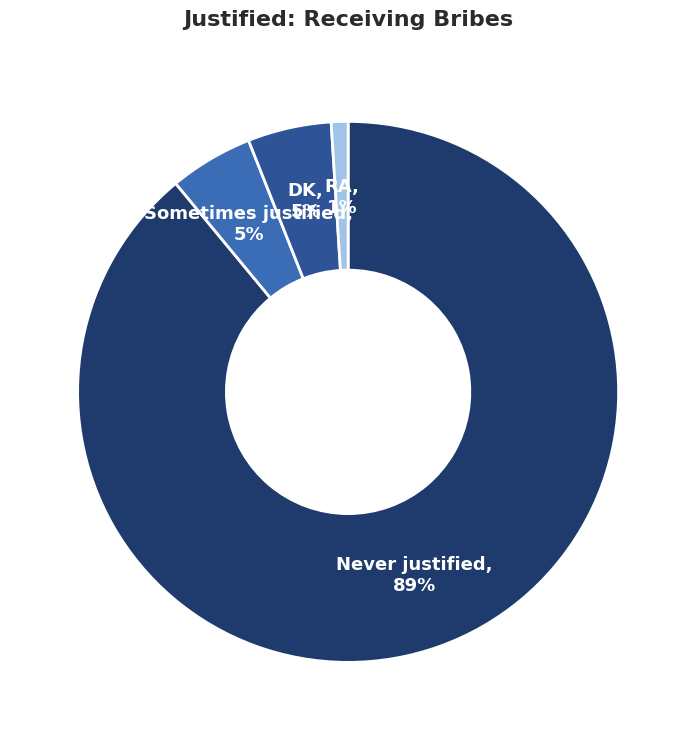

Do Never justified and Sometimes justified together represent more than half of the pie?

Yes